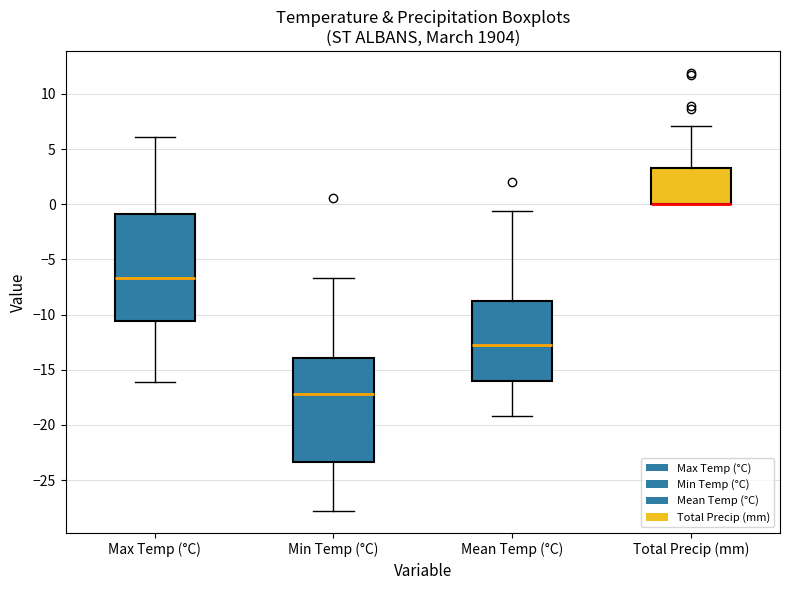

Reading left to right, transcribe this box plot: for each box, give where its median line is, the range the box spans, and where its two whiskers end, as read against the y-axis. The values are not printed on the chart, so give them approximately, as read against the axis.

Max Temp (°C): median -6.5, box -10.5 to -1.0, whiskers -16.0 to 6.0
Min Temp (°C): median -17.0, box -23.5 to -14.0, whiskers -28.0 to -6.5
Mean Temp (°C): median -13.0, box -16.0 to -9.0, whiskers -19.0 to -0.5
Total Precip (mm): median 0.0 (drawn on the box's lower edge), box 0.0 to 3.5, whiskers 0.0 to 7.0